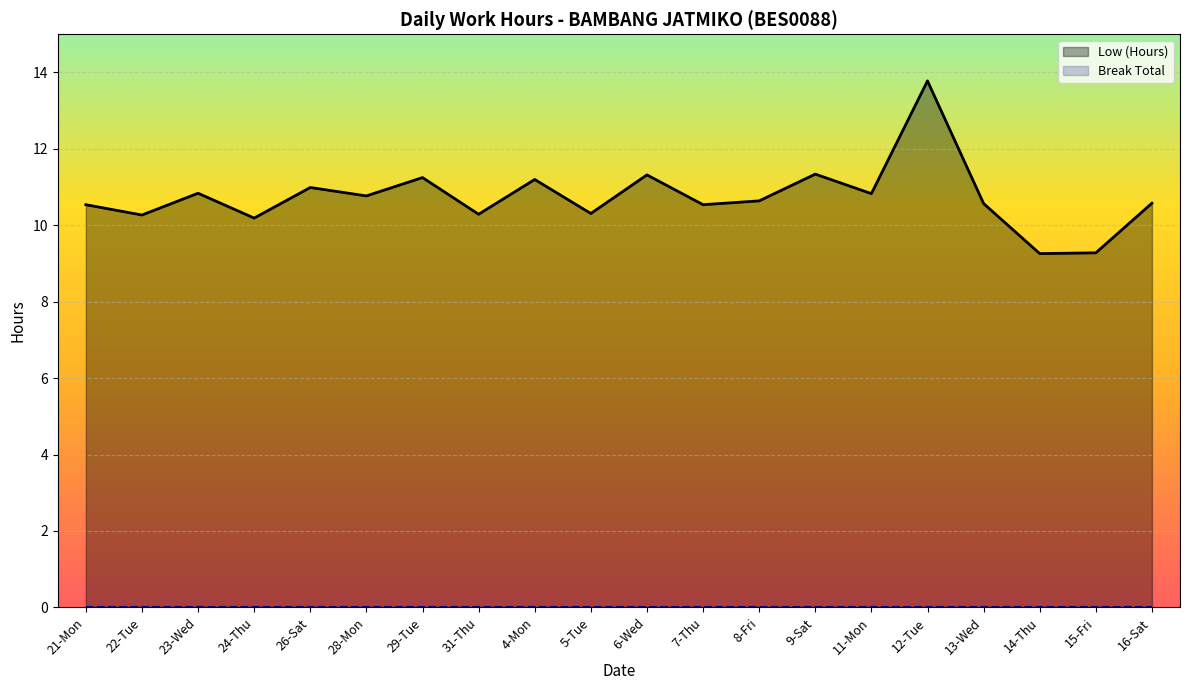

What is the average value?

10.7